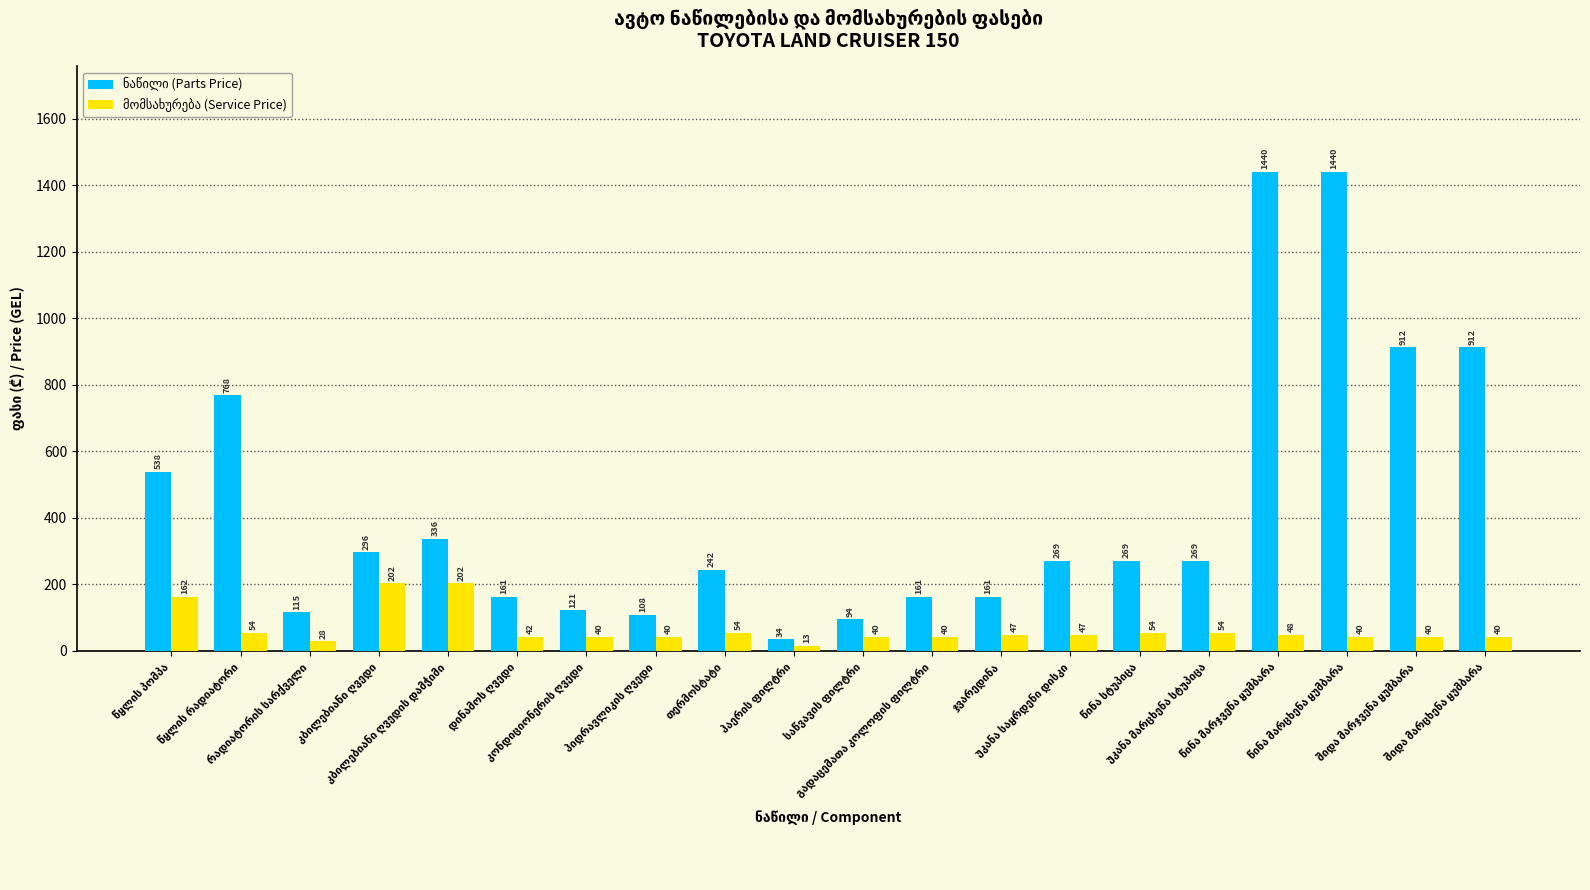

At how many categories does at least one series exceed 23?

20